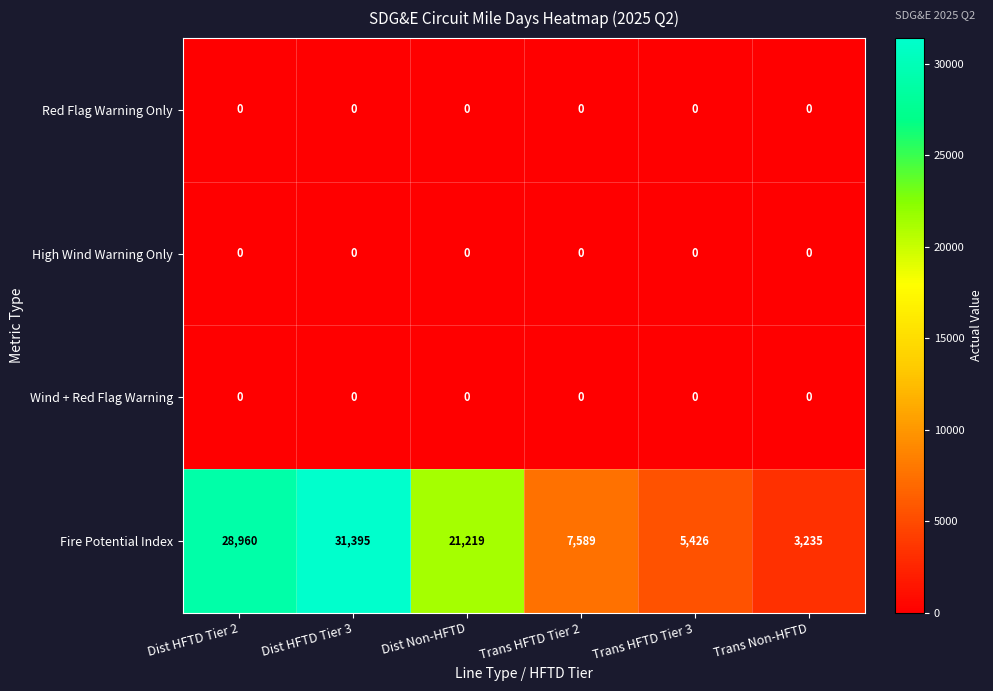

Reading left to right, list all the values displayed in this chart.

Red Flag Warning Only: 0	0	0	0	0	0
High Wind Warning Only: 0	0	0	0	0	0
Wind + Red Flag Warning: 0	0	0	0	0	0
Fire Potential Index: 28960	31395	21219	7589	5426	3235